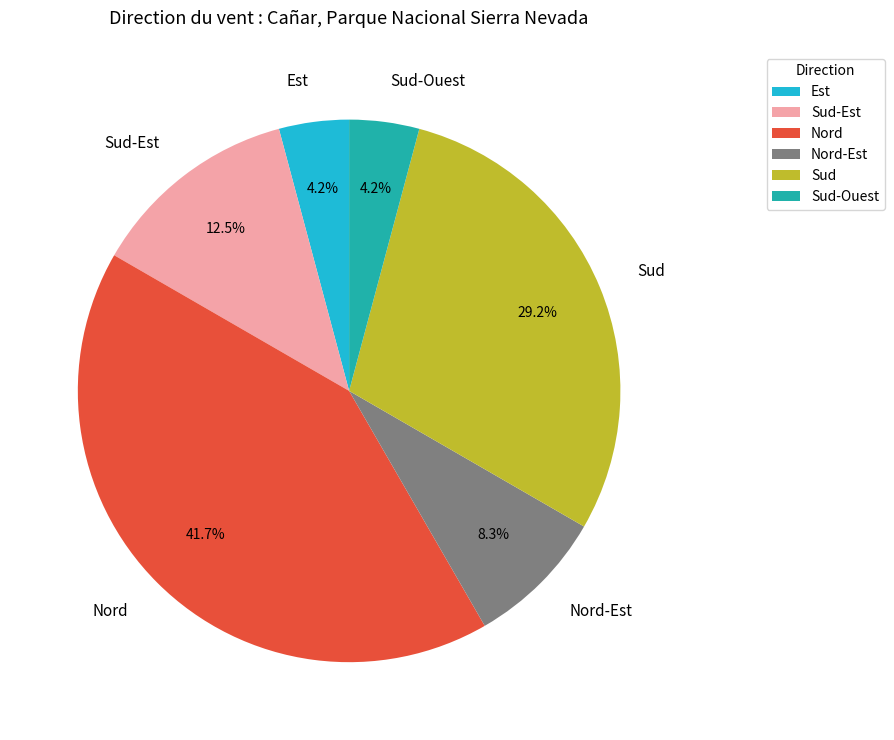

True or false: Sud accounts for 16% of the total.

False